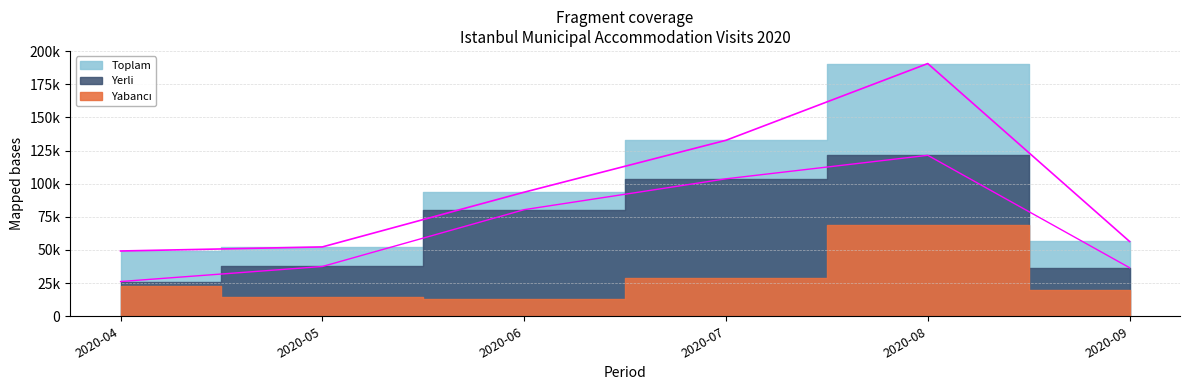

True or false: Yerli and Toplam cross at least once.

False